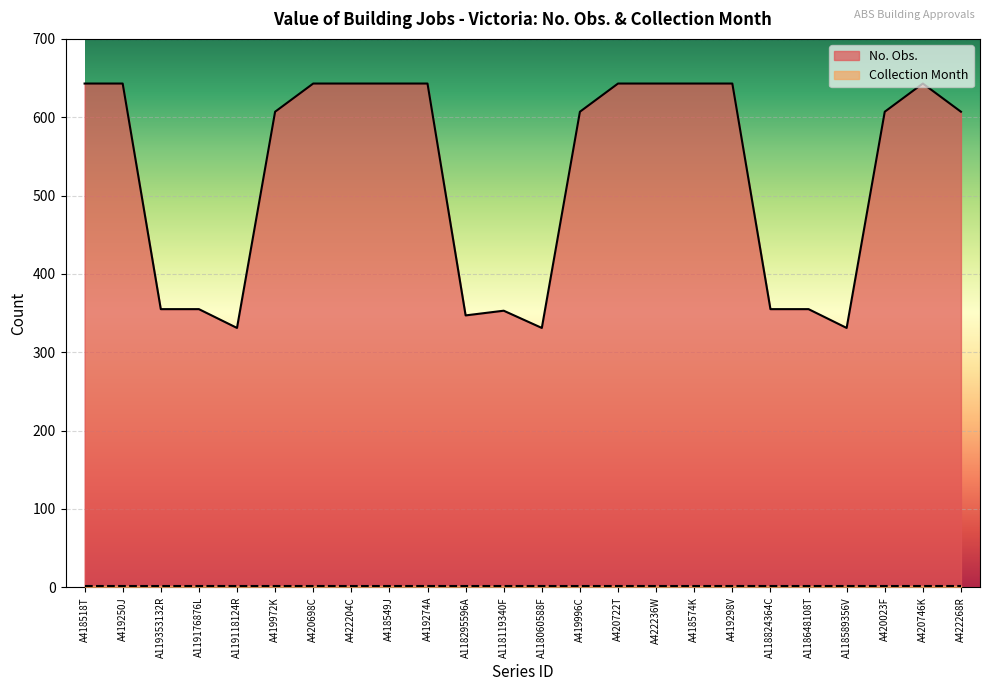

Reading left to right, extract all data points from this chart.

A418518T=643	A419250J=643	A119353132R=355	A119176876L=355	A119118124R=331	A419972K=607	A420698C=643	A422204C=643	A418549J=643	A419274A=643	A118295596A=347	A118119340F=353	A118060588F=331	A419996C=607	A420722T=643	A422236W=643	A418574K=643	A419298V=643	A118824364C=355	A118648108T=355	A118589356V=331	A420023F=607	A420746K=643	A422268R=607